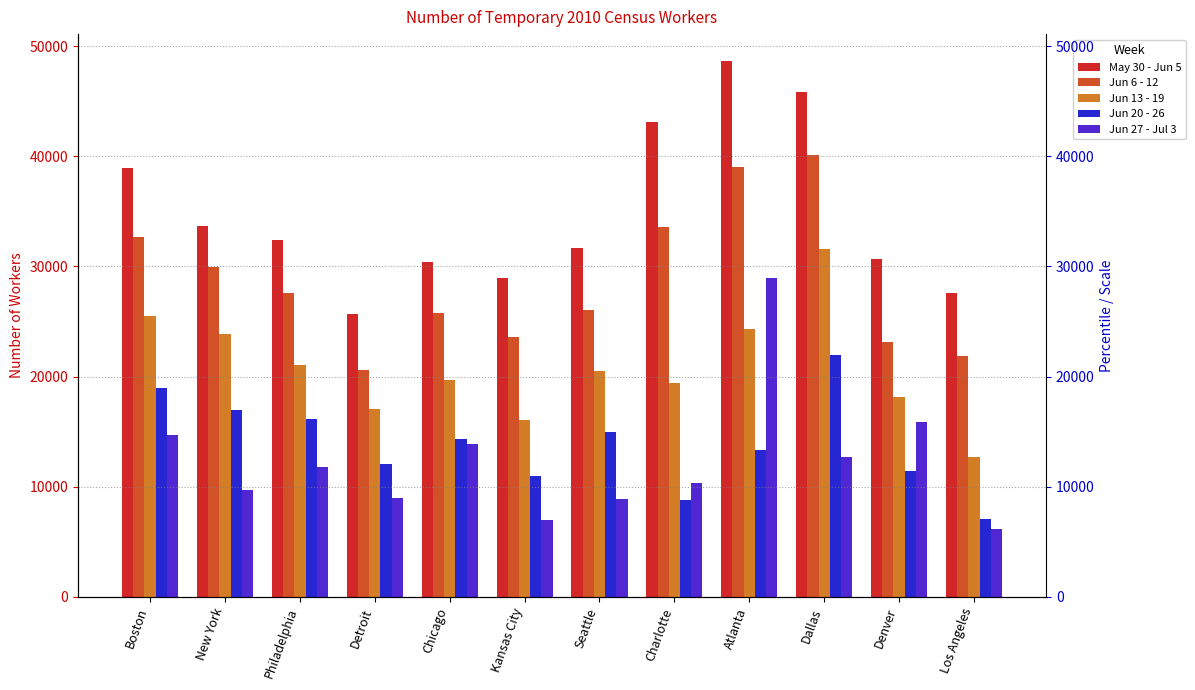

Which series has the widest spread of values?

May 30 - Jun 5